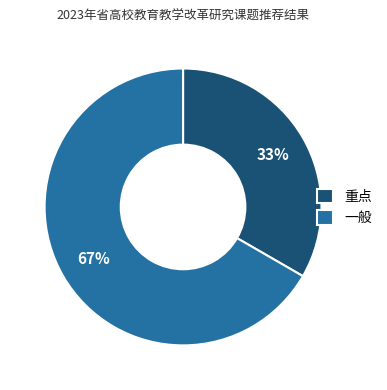

Rank the categories by value from lowest to highest.

重点, 一般